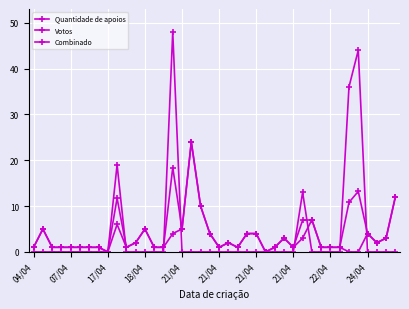

Rank the series by their maximum value, from highest to lowest.

Votos, Quantidade de apoios, Combinado